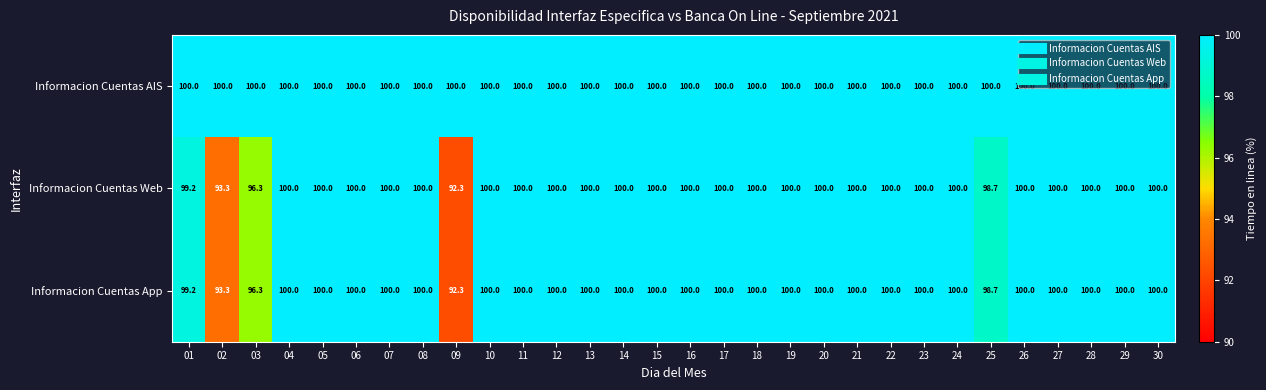

Is it true that Informacion Cuentas App equals 146.1 at 26?

False